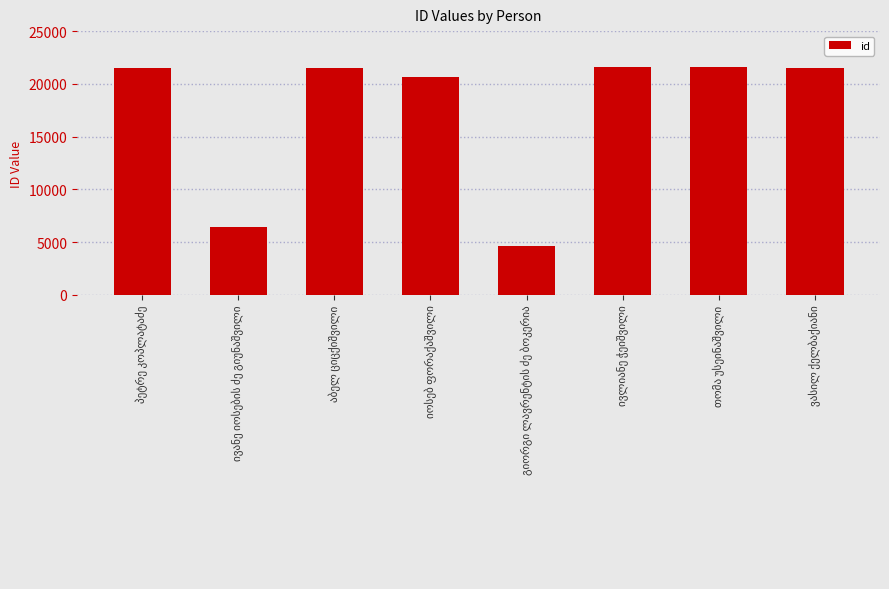

Are the bars grouped side by side (vs. stacked)?

No